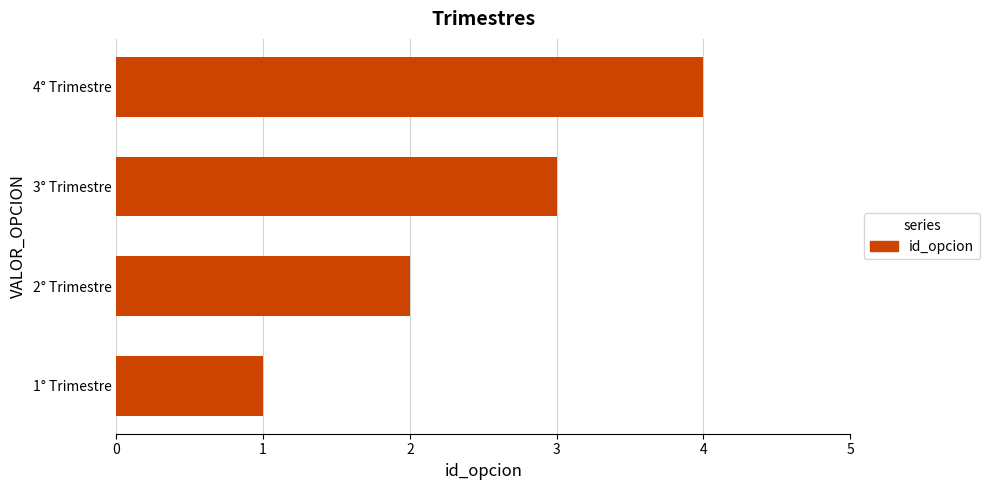

List the labels in order of value, smallest first.

1° Trimestre, 2° Trimestre, 3° Trimestre, 4° Trimestre